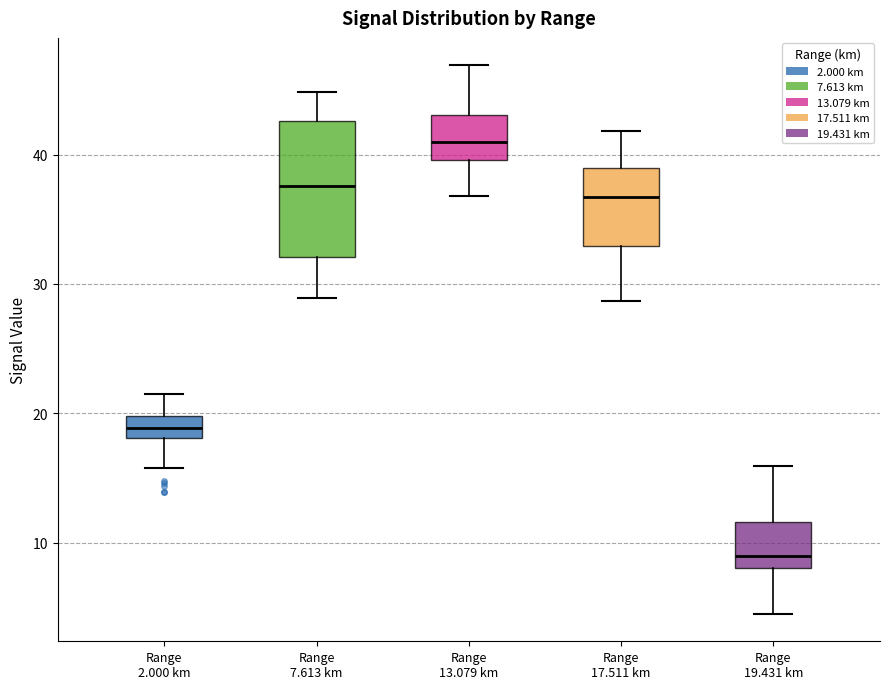

Comparing the boxes themselves (not the whiskers), which one is the tallest?

Range 7.613 km